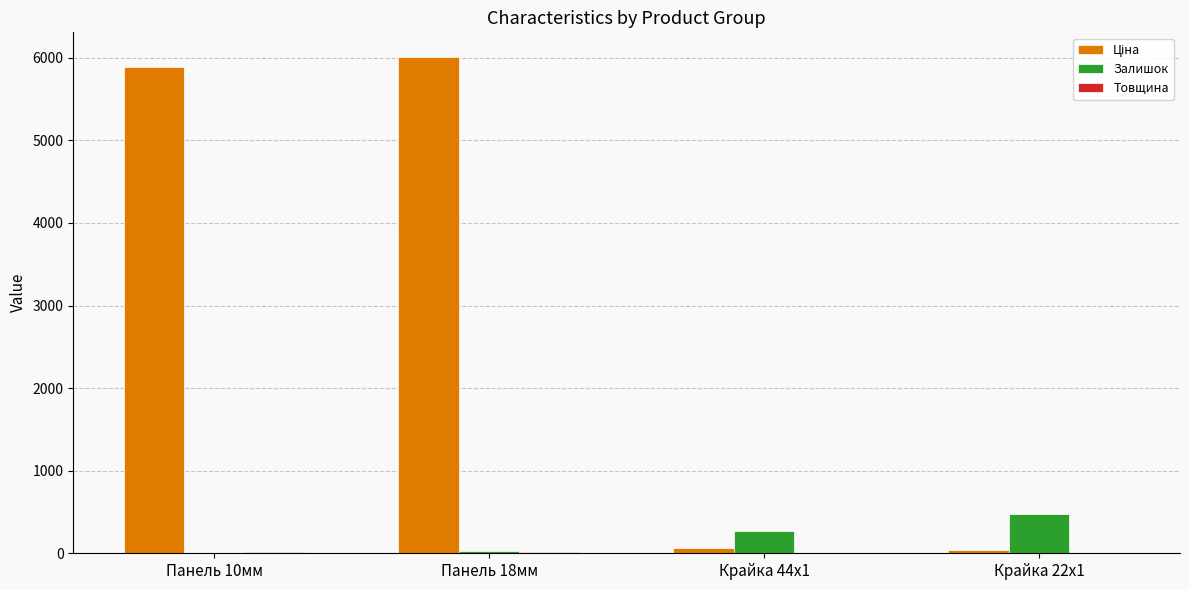

The value of Залишок at Крайка 44x1 is 268.5. True or false?

True